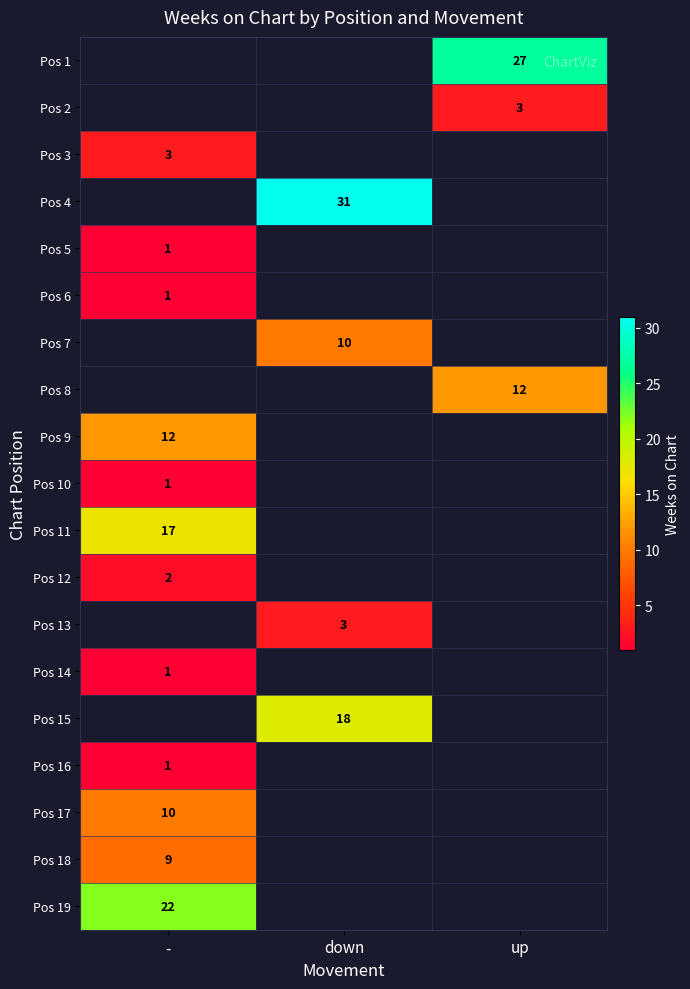

Is it true that Pos 13 equals 4 at down?

False